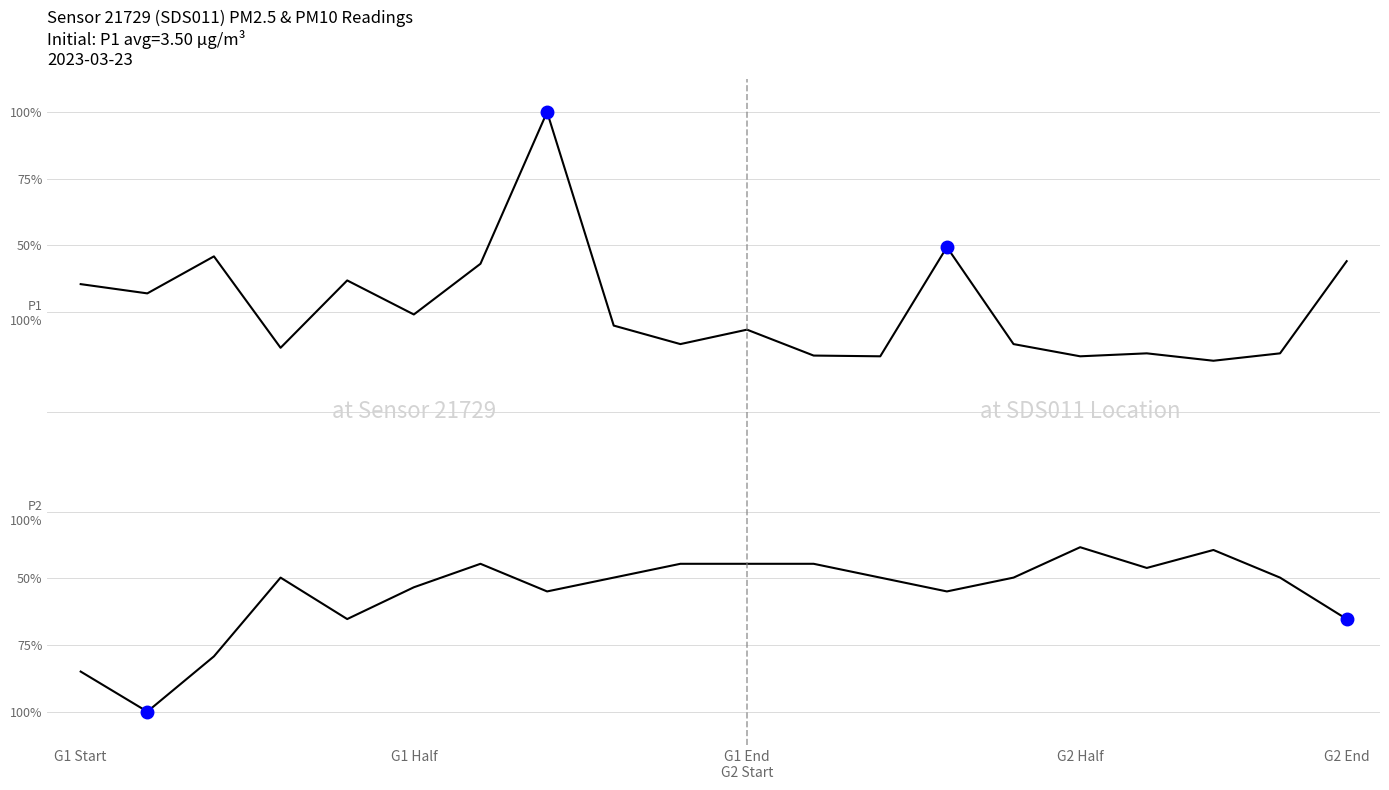

Is this an area chart (filled region under the line)?

No